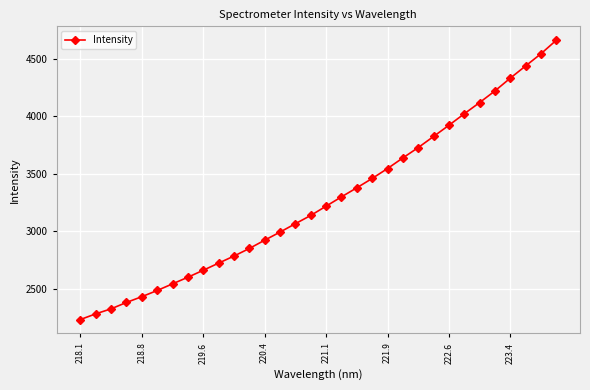

What is the difference between the maximum and second lowest values?

2382.1